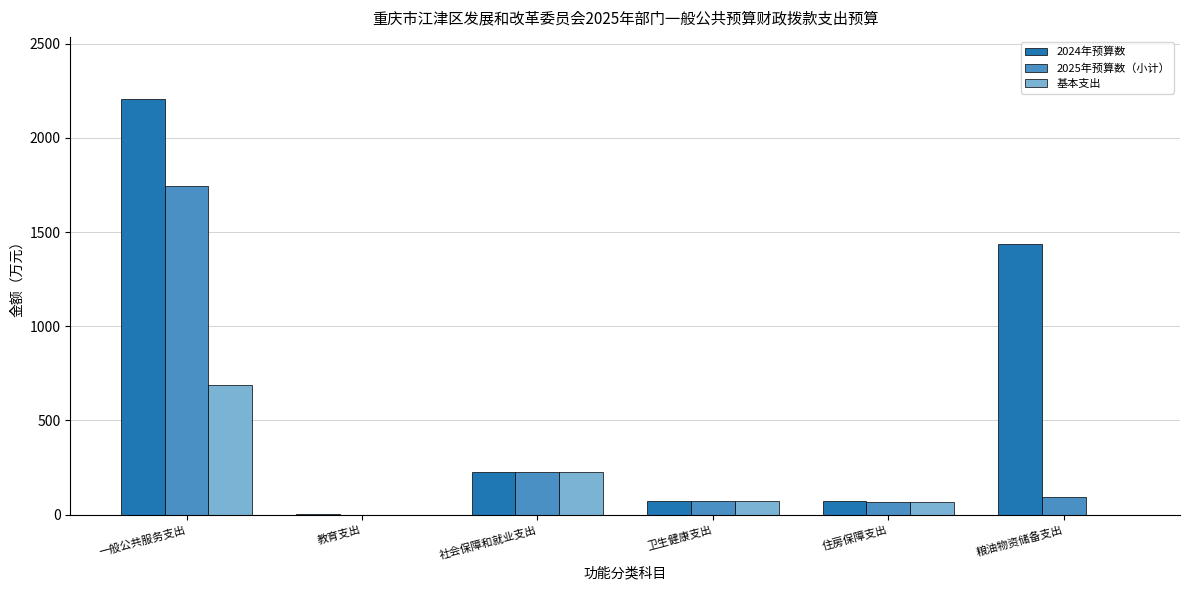

What is the sum of the 2024年预算数 values at 住房保障支出 and 卫生健康支出?

144.5